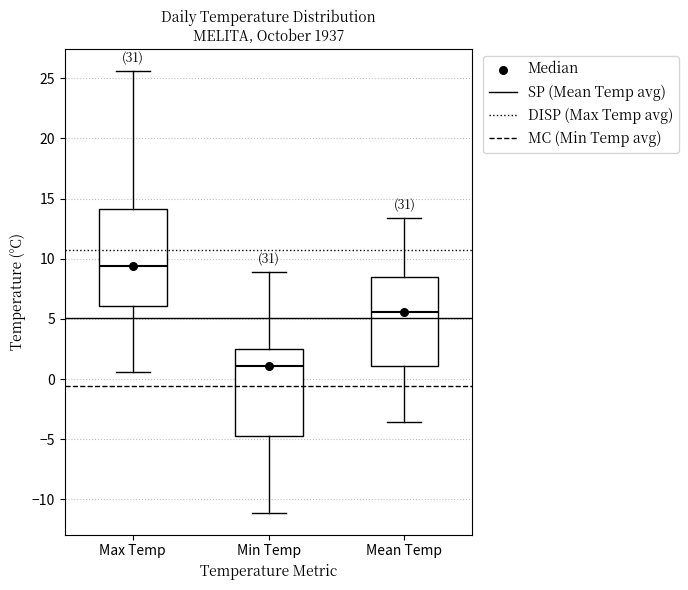

Reading left to right, transcribe this box plot: for each box, give where its median line is, the range the box spans, and where its two whiskers end, as read against the y-axis. The values are not printed on the chart, so give them approximately, as read against the axis.

Max Temp: median 9.5, box 6.0 to 14.0, whiskers 0.5 to 25.5
Min Temp: median 1.0, box -4.5 to 2.5, whiskers -11.0 to 9.0
Mean Temp: median 5.5, box 1.0 to 8.5, whiskers -3.5 to 13.5